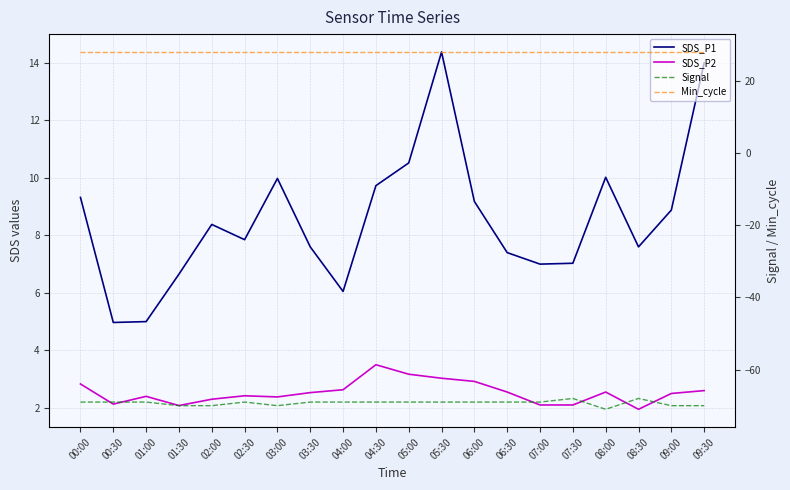

True or false: SDS_P1 and Signal cross at least once.

False